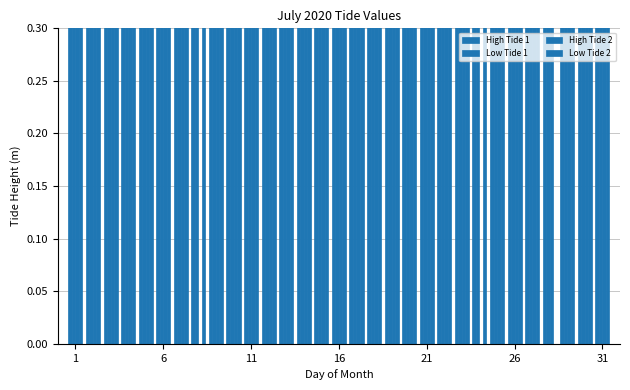

The value of High Tide 2 at 1 is 0.5. True or false?

False